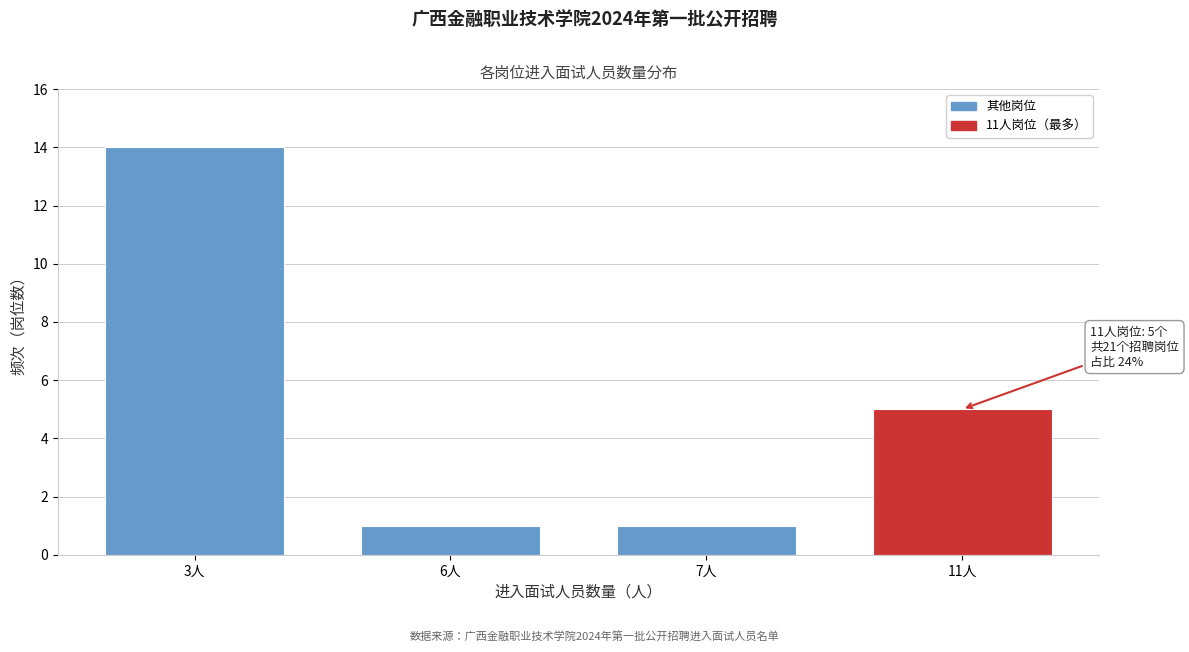

Reading right to left, transcribe all the data shown in this chart.

11人=5	7人=1	6人=1	3人=14